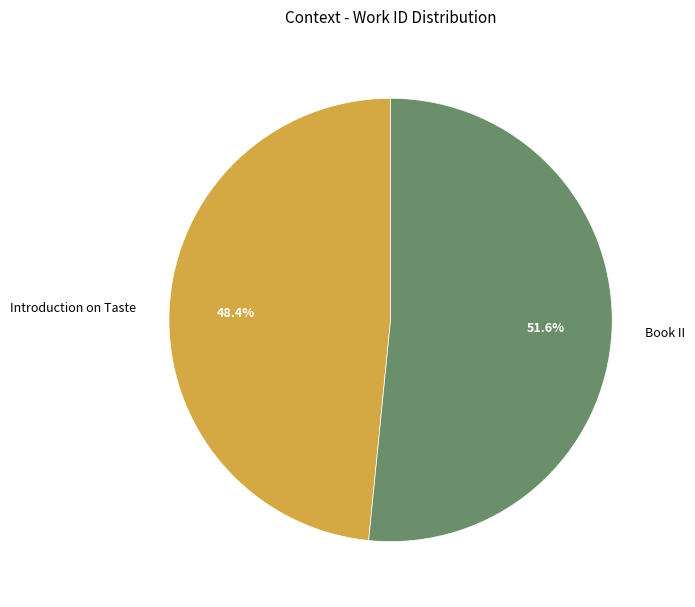

To the nearest percent, what is the combined percentage of Introduction on Taste and Book II?

100%